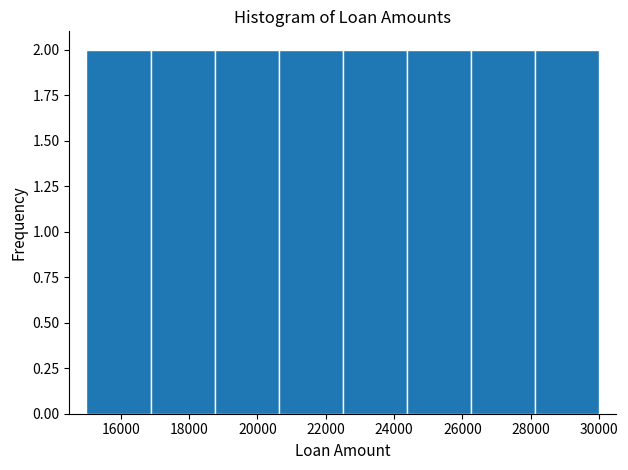

Reading left to right, list every bar in this chart as the range it spans on the x-axis followed by its height. Neither the bar edges nor the heights are printed on the chart, so give them approximately, as read against the axes.

15000 to 16800: 2
16800 to 18800: 2
18800 to 20600: 2
20600 to 22600: 2
22600 to 24400: 2
24400 to 26200: 2
26200 to 28200: 2
28200 to 30000: 2